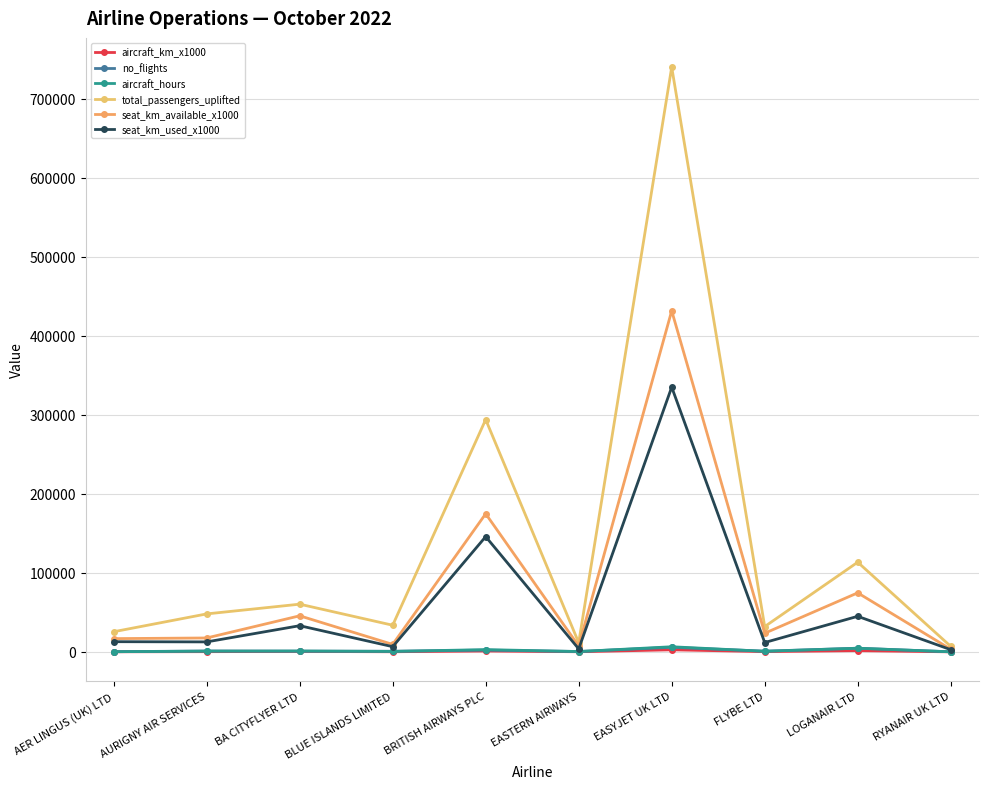

Which series has the widest spread of values?

total_passengers_uplifted